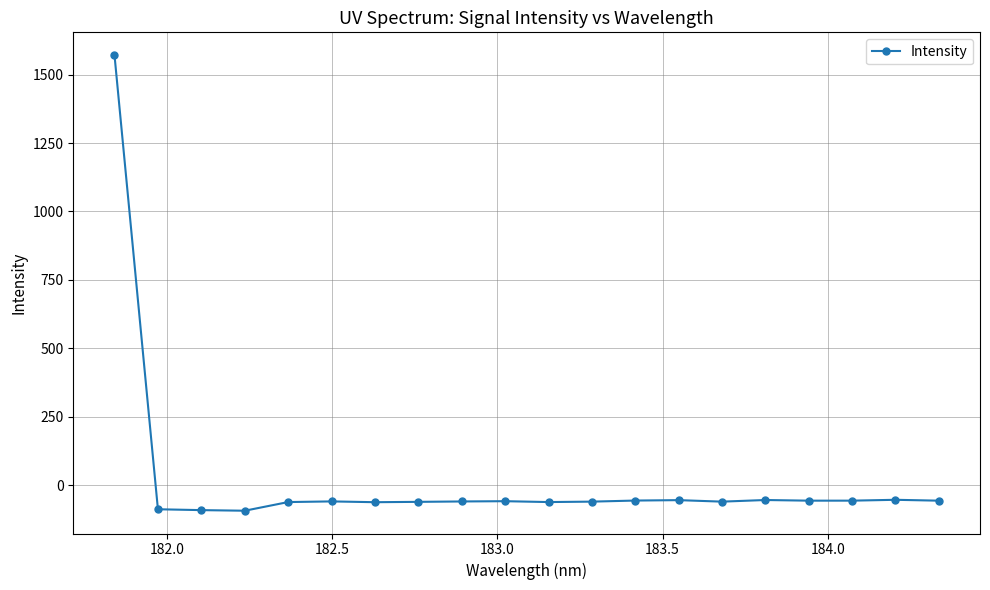

Is this an area chart (filled region under the line)?

No